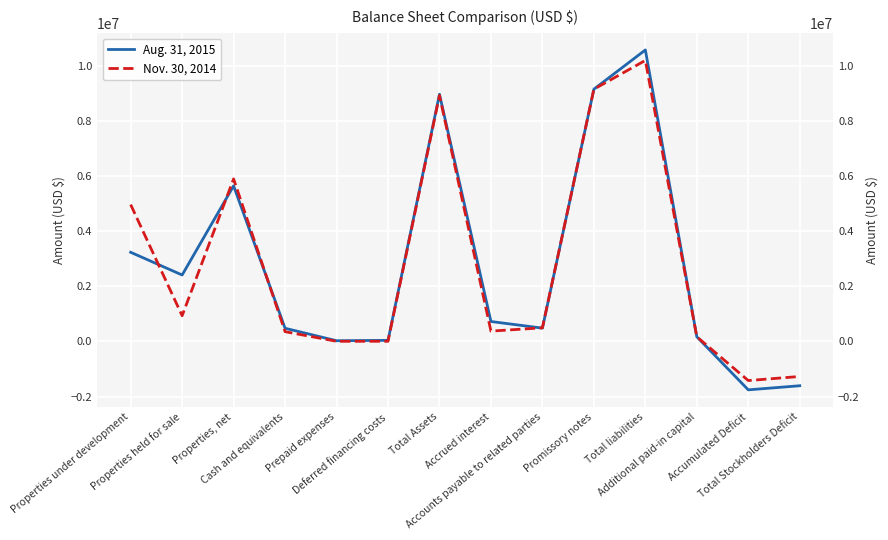

How many times do Nov. 30, 2014 and Aug. 31, 2015 cross each other?

4